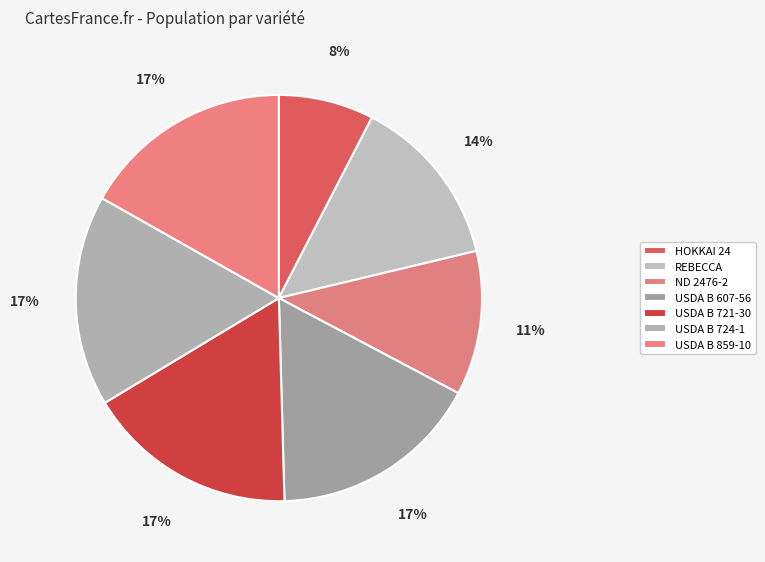

Is there a majority slice in this chart?

No